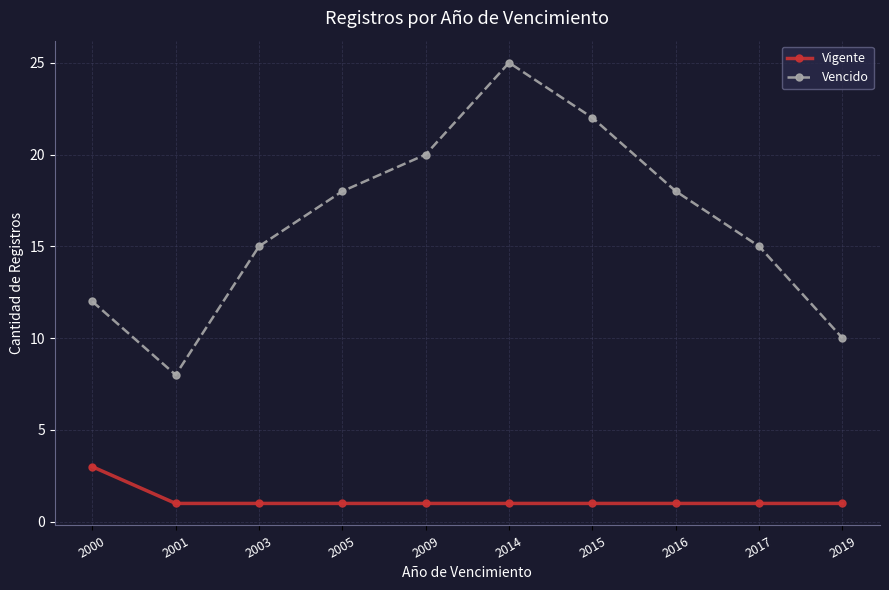

Reading left to right, transcribe all the data shown in this chart.

Vigente: 3	1	1	1	1	1	1	1	1	1
Vencido: 12	8	15	18	20	25	22	18	15	10